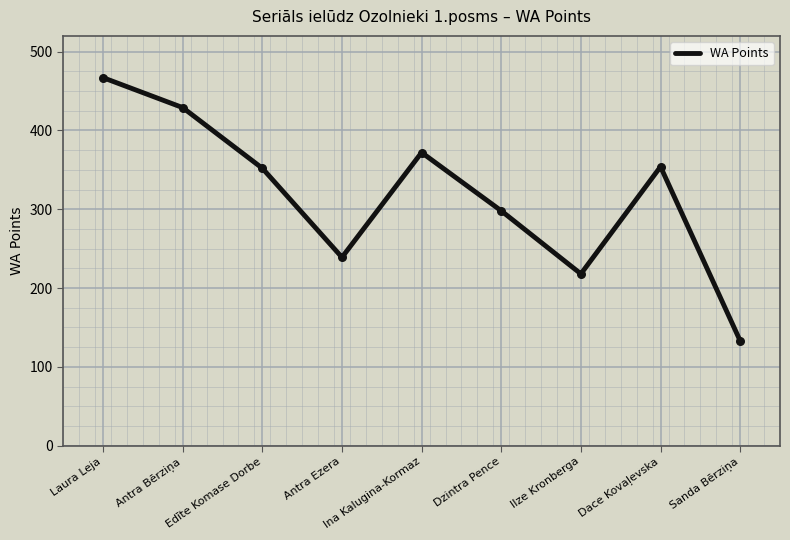

What is the change in value from Antra Ezera to Ina Kalugina-Kormaz?

+133